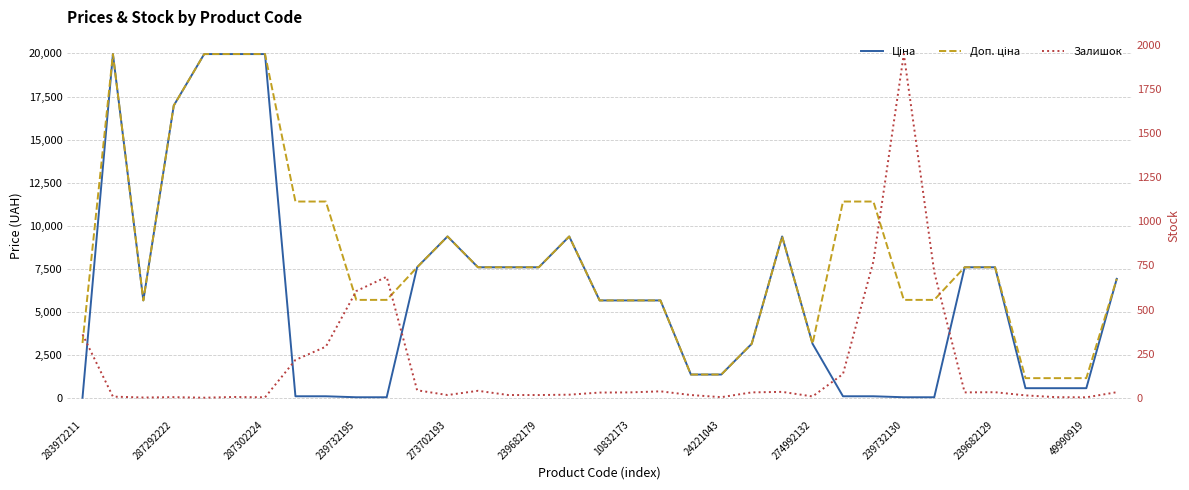

Which series has the largest total across all categories?

Доп. ціна